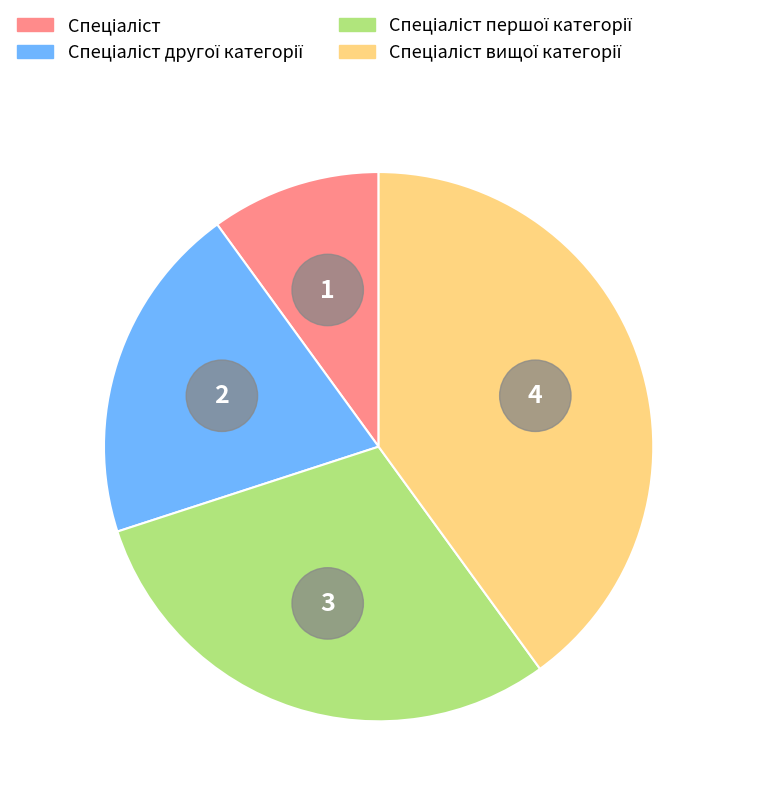

To the nearest percent, what is the difference between the Спеціаліст першої категорії and Спеціаліст другої категорії slice percentages?

10%